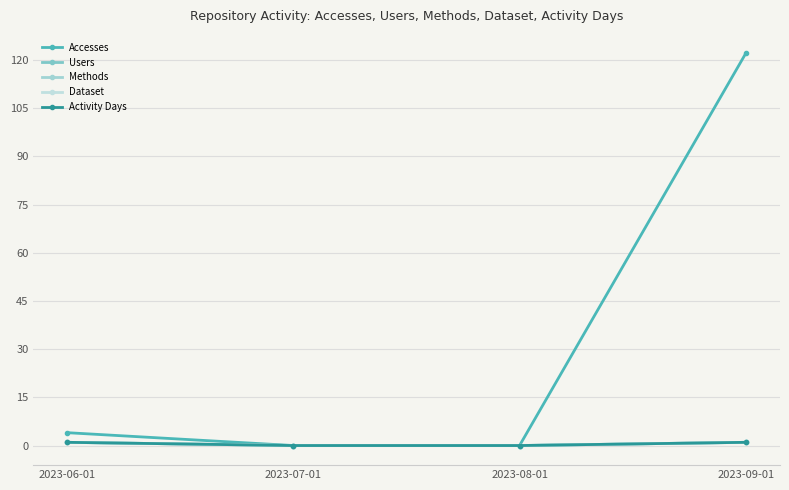

The Accesses series shows -82 at 2023-08-01. True or false?

False